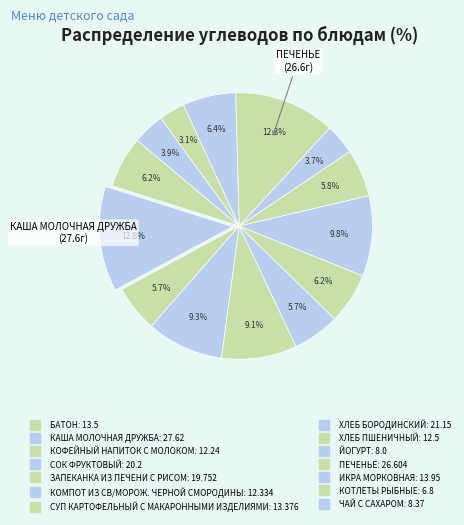

Which slice is the largest?

КАША МОЛОЧНАЯ ДРУЖБА